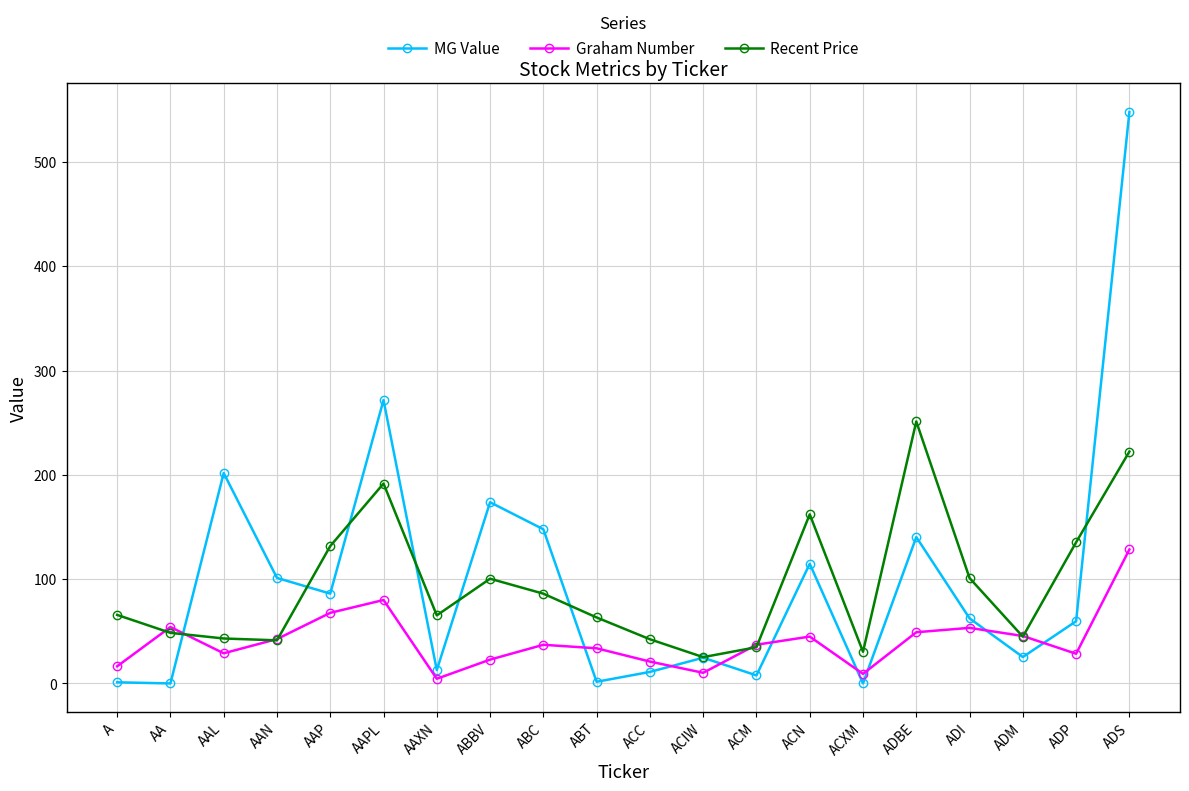

The Graham Number series shows 28.9 at AAL. True or false?

True